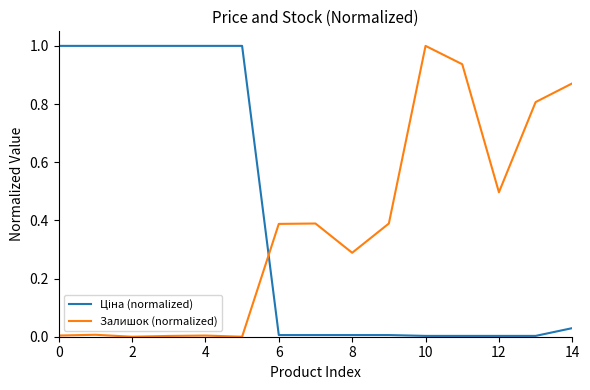

Count the number of data series in this chart.

2